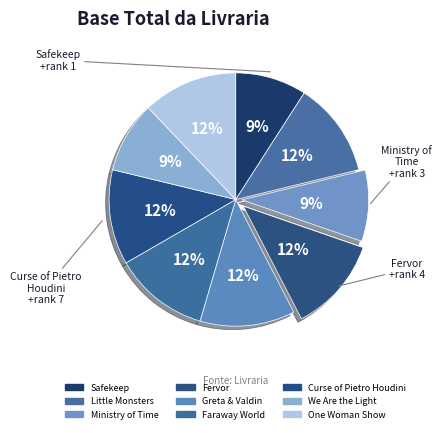

What percentage is the Curse of Pietro Houdini slice, to the nearest percent?

12%